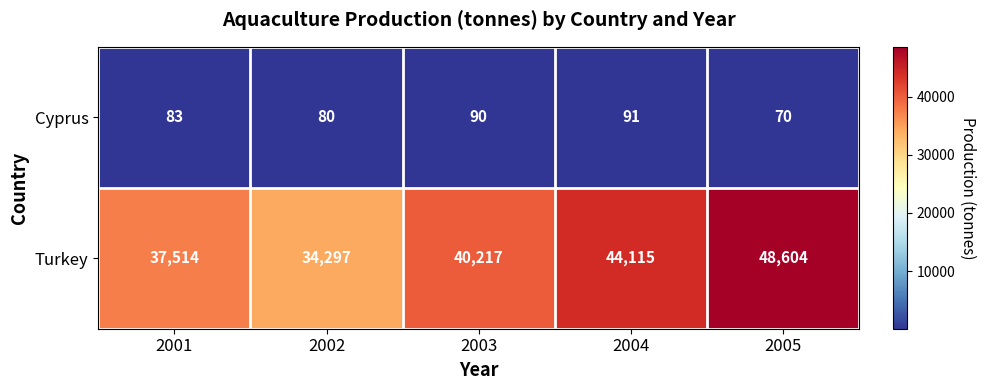

What is the smallest value displayed?

70